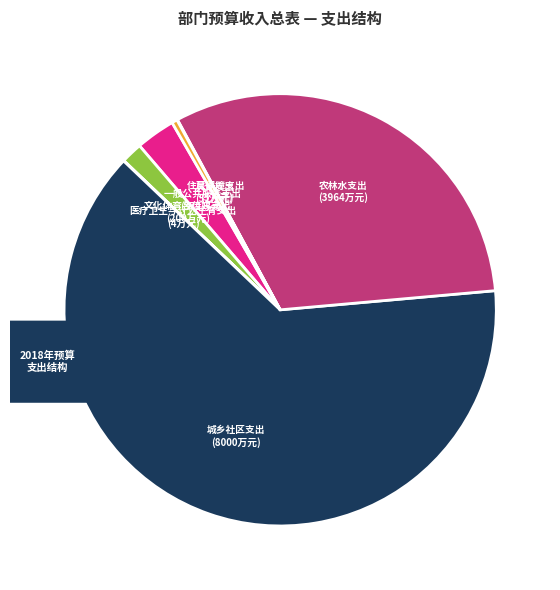

What percentage is the 一般公共服务支出 slice, to the nearest percent?

3%